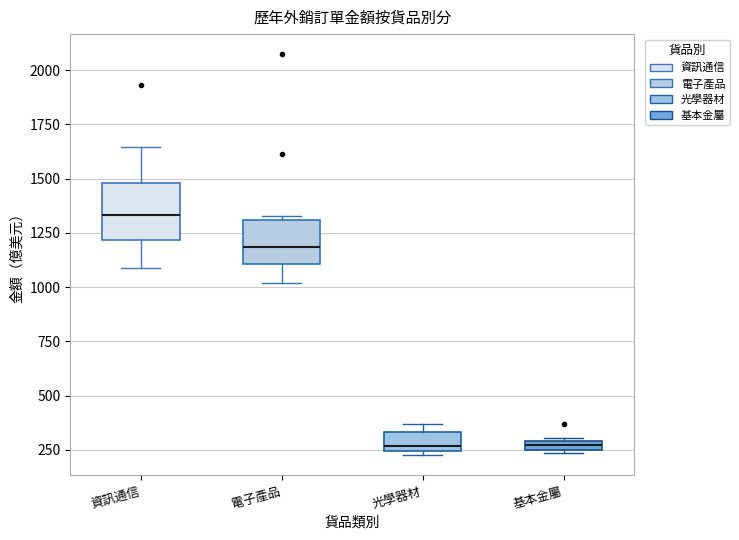

Which box's median line is the highest?

資訊通信